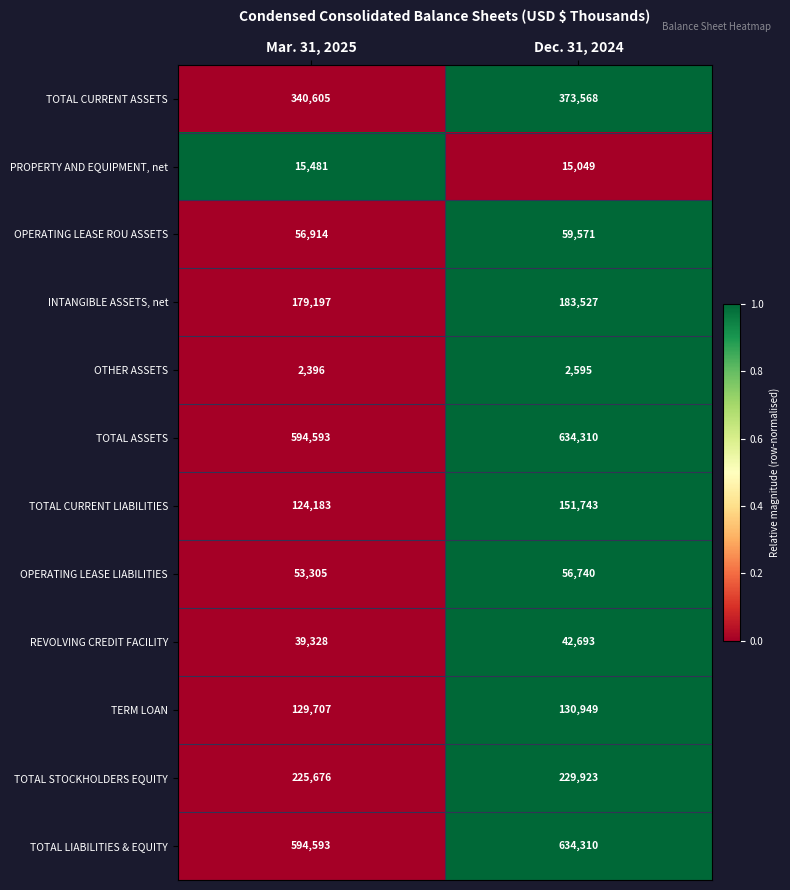

Which category has the lowest value across all series?

Mar. 31, 2025